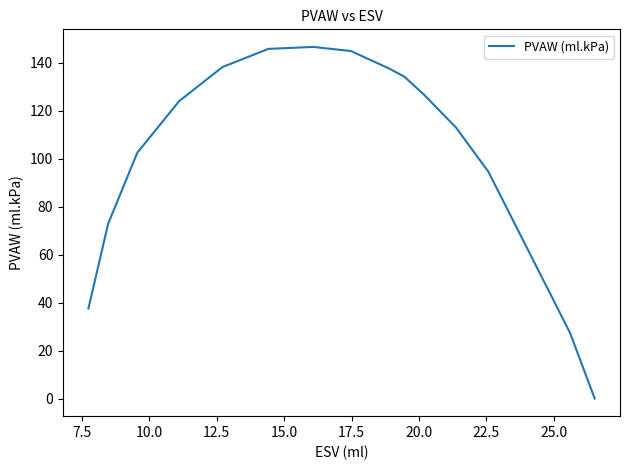

What is the difference between the maximum and minimum values?

146.7